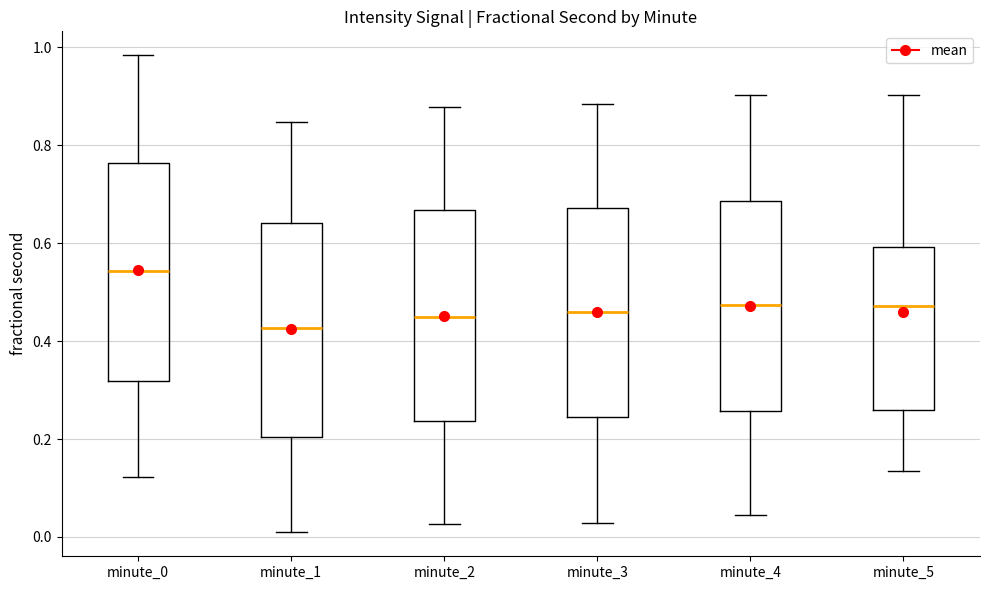

Where does the upper whisker of the box for minute_1 end on the y-axis? The values are not printed on the chart, so give them approximately, as read against the axis.

0.84